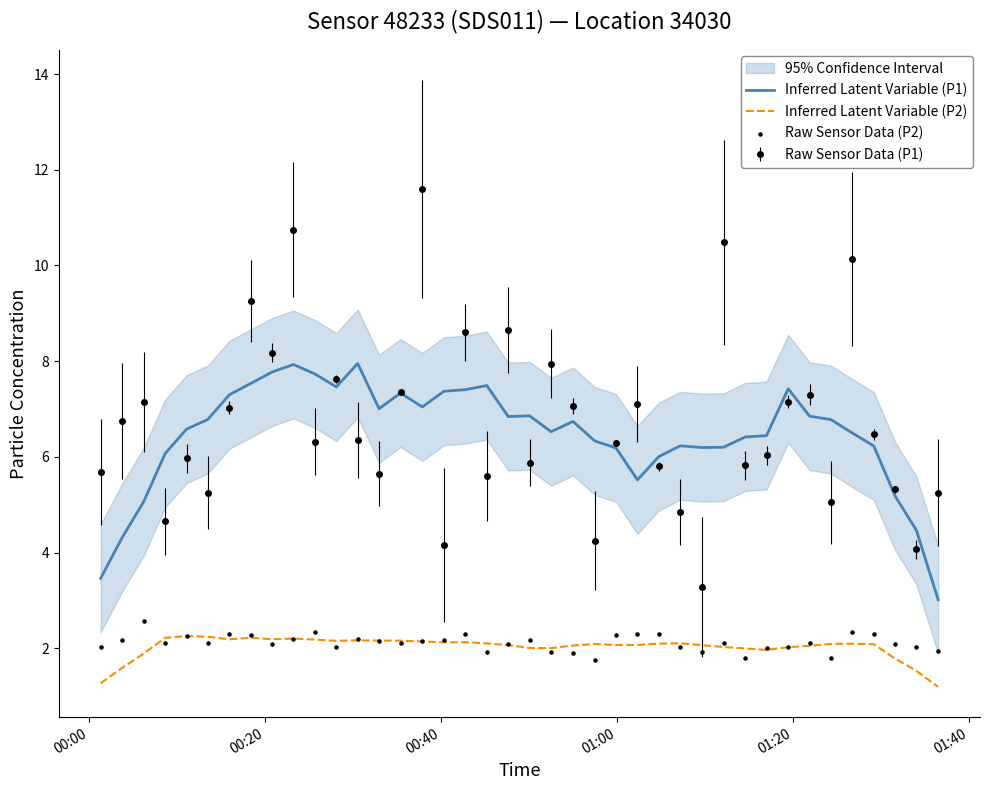

What is the lowest value of the Inferred Latent Variable (P2) series?

1.2